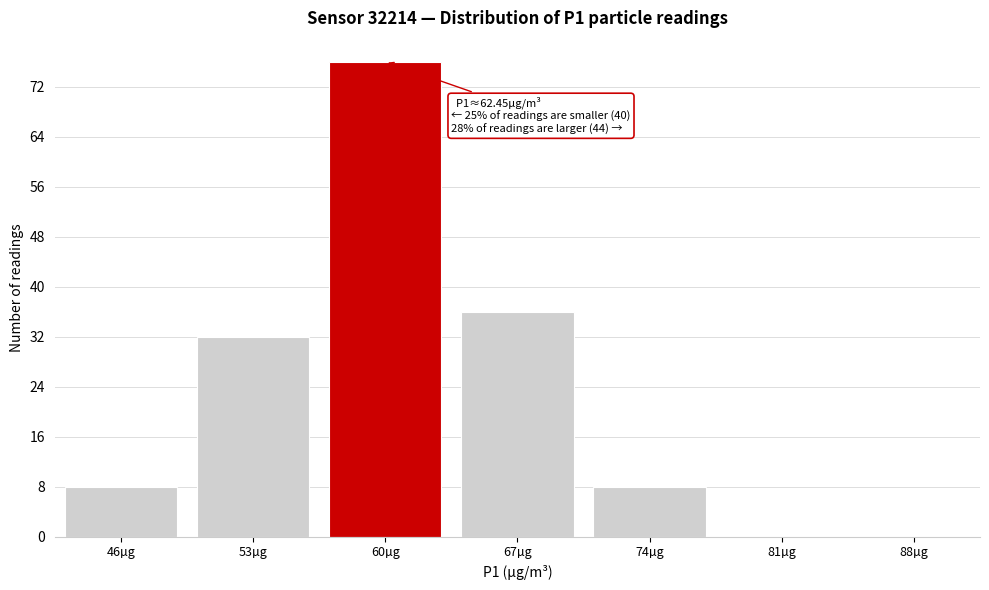

Reading left to right, list all the values displayed in this chart.

46µg=8	53µg=32	60µg=76	67µg=36	74µg=8	81µg=0	88µg=0